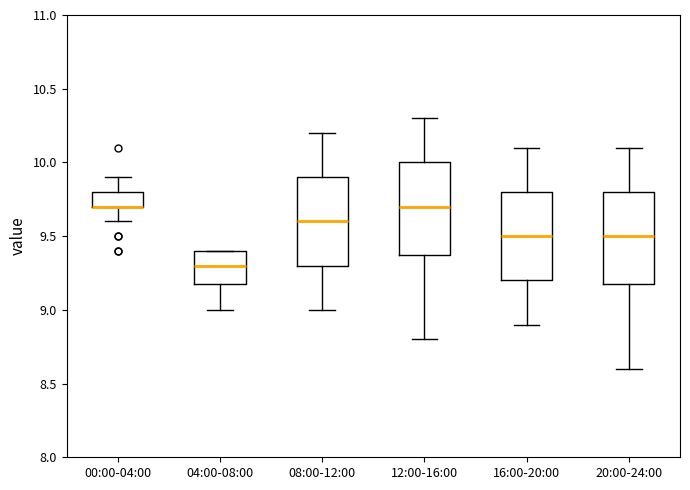

Where is the lower edge of the box for 00:00-04:00 on the y-axis? The values are not printed on the chart, so give them approximately, as read against the axis.

9.7